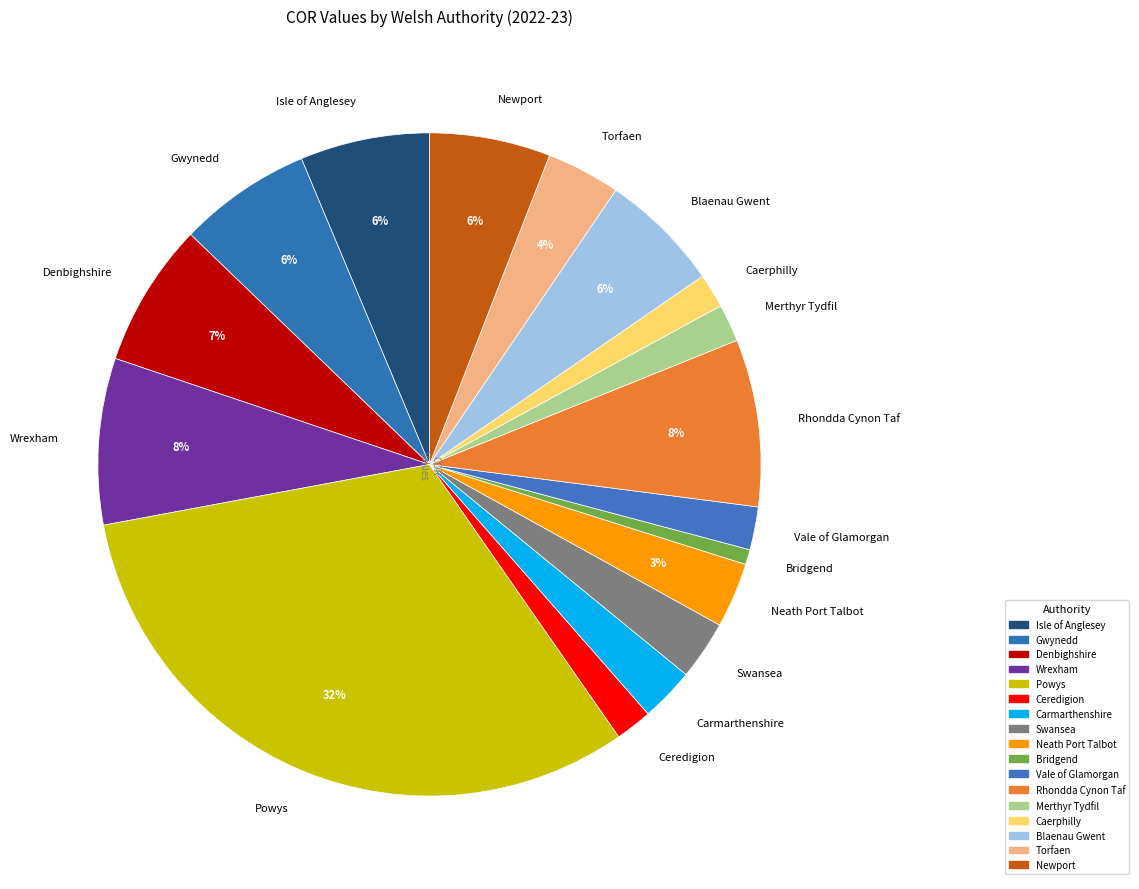

Count the number of slices in the pie.

17